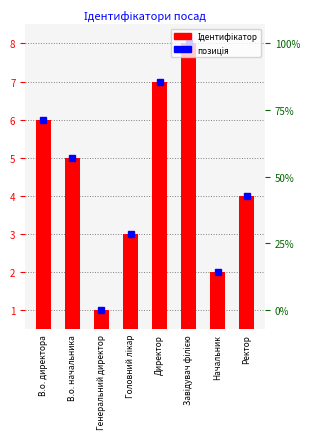

True or false: the data shows 3 at В.о. начальника.

False